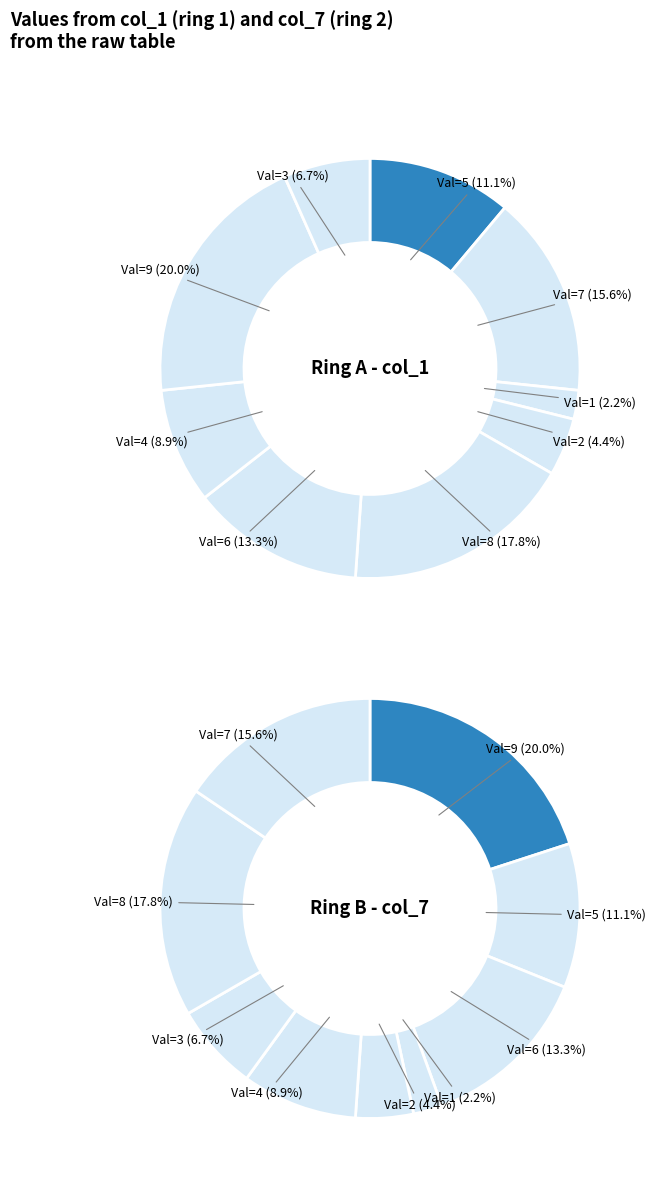

Does 2 represent more than half of the total?

No